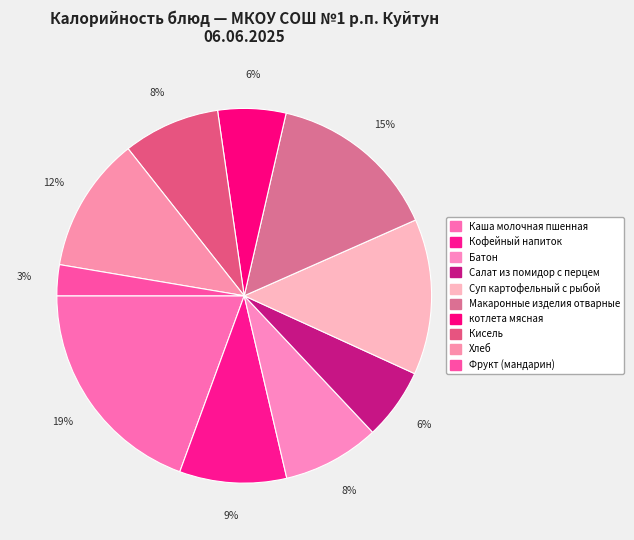

What is the change in value from Каша молочная пшенная to Фрукт (мандарин)?

-239.2